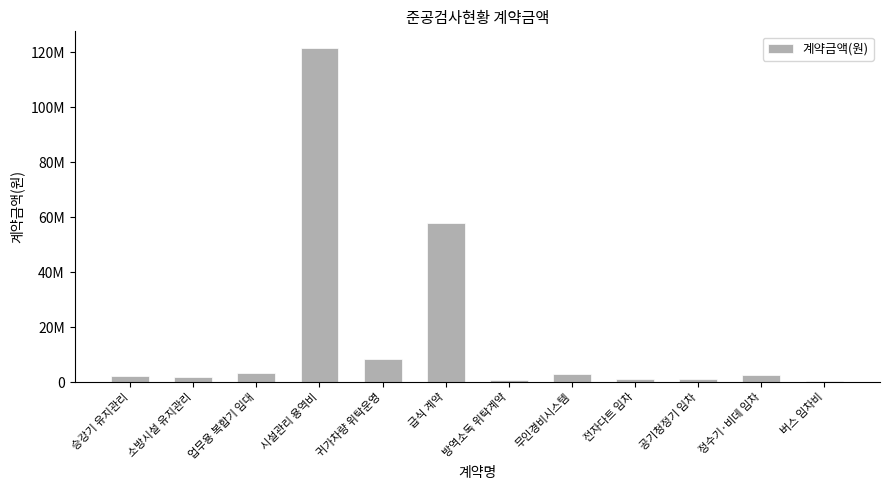

Reading right to left, list all the values displayed in this chart.

400000	2478000	1188000	1100000	2850000	900000	58036800	8400000	121551000	3240000	1800000	2160000